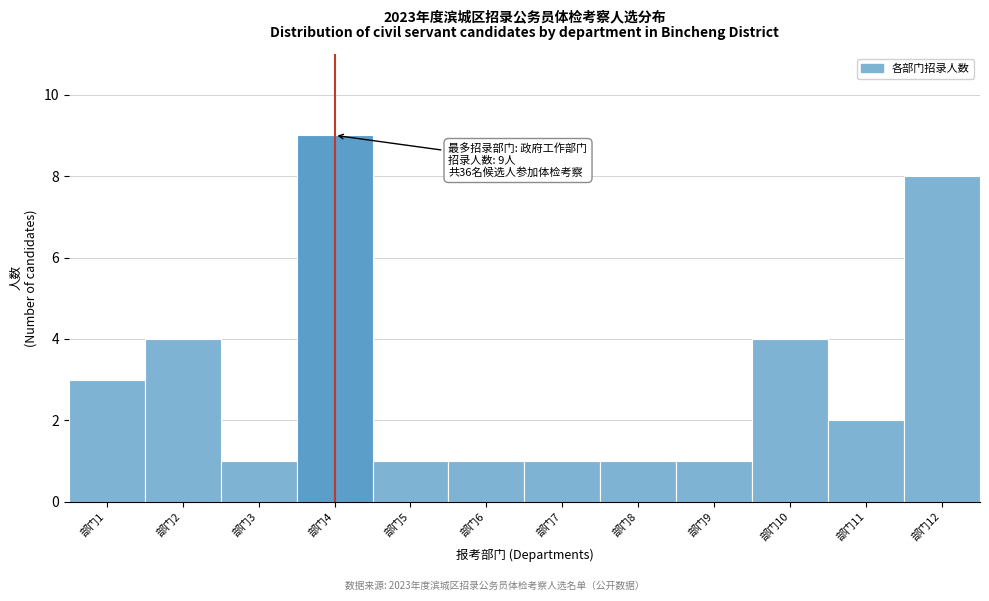

Reading left to right, extract all data points from this chart.

3	4	1	9	1	1	1	1	1	4	2	8